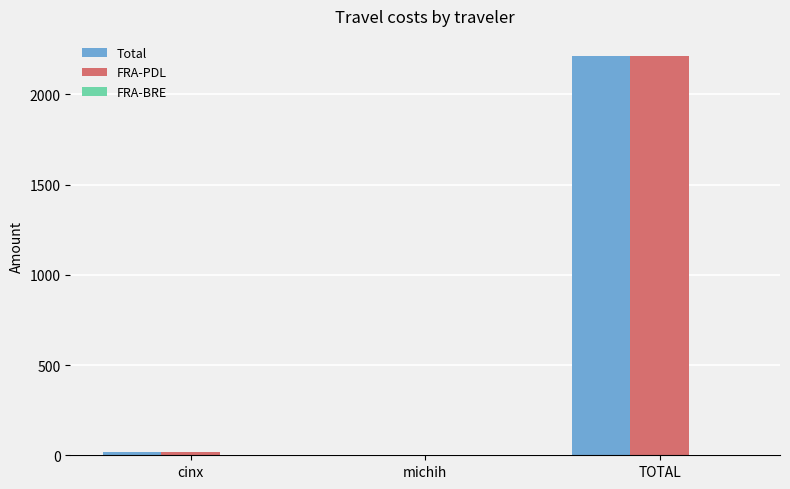

At which category is the sum across all series the highest?

TOTAL